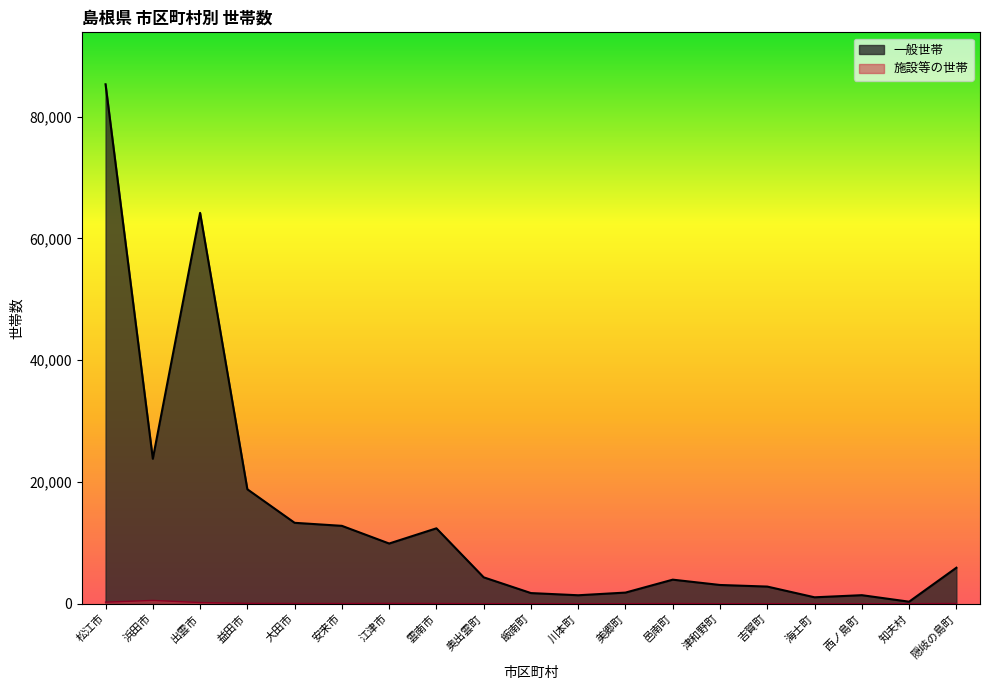

At which category is the sum across all series the highest?

松江市